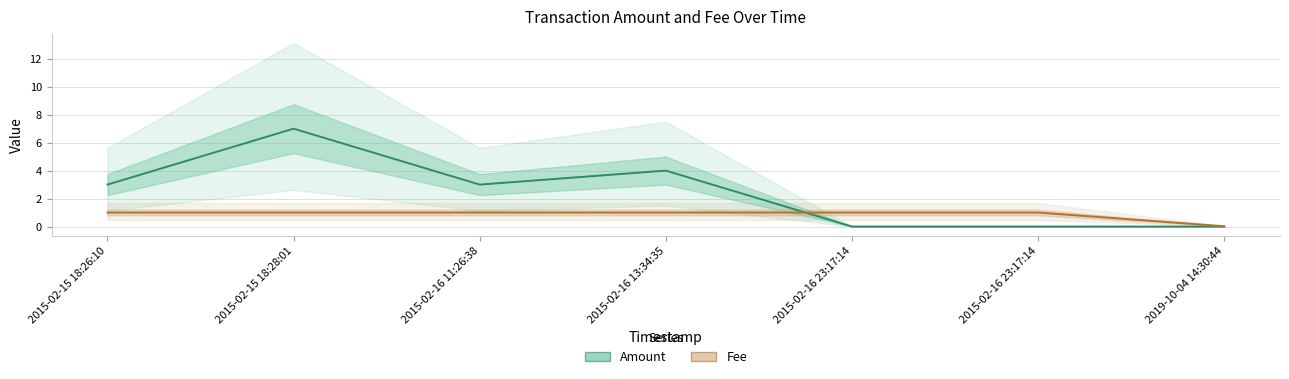

True or false: Amount has more than 1 interior local peaks.

True